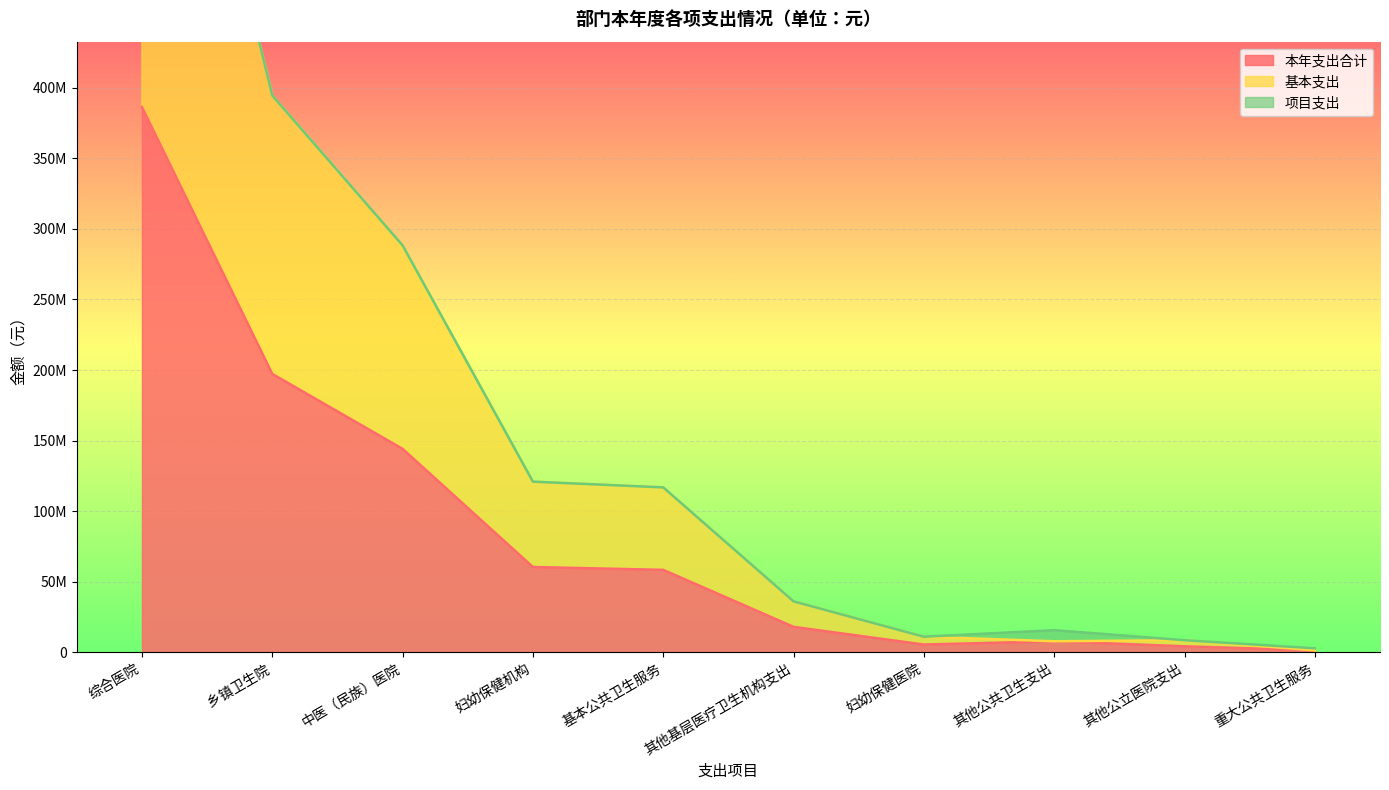

Where is 本年支出合计 nearest to the value 193877415?

乡镇卫生院